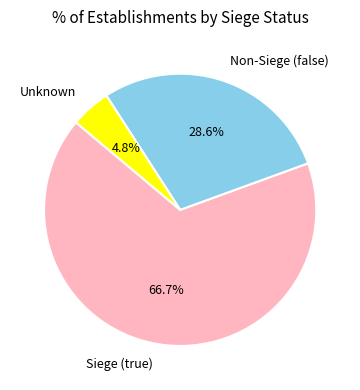

Combined, do Unknown and Siege (true) account for over 50%?

Yes